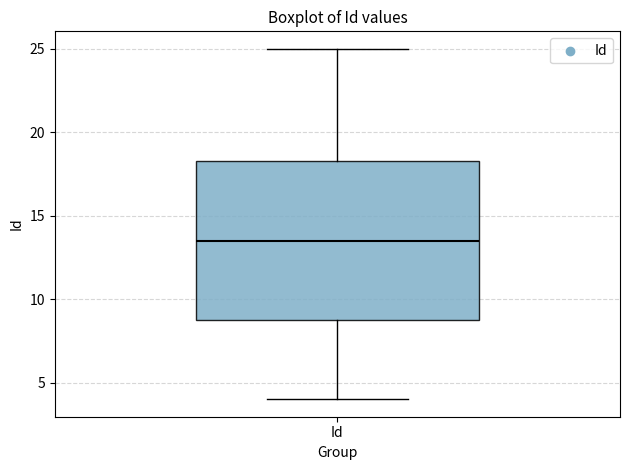

Transcribe this box plot: give where the median line is, the range the box spans, and where the two whiskers end, as read against the y-axis. The values are not printed on the chart, so give them approximately, as read against the axis.

median 13.5, box 9.0 to 18.5, whiskers 4.0 to 25.0